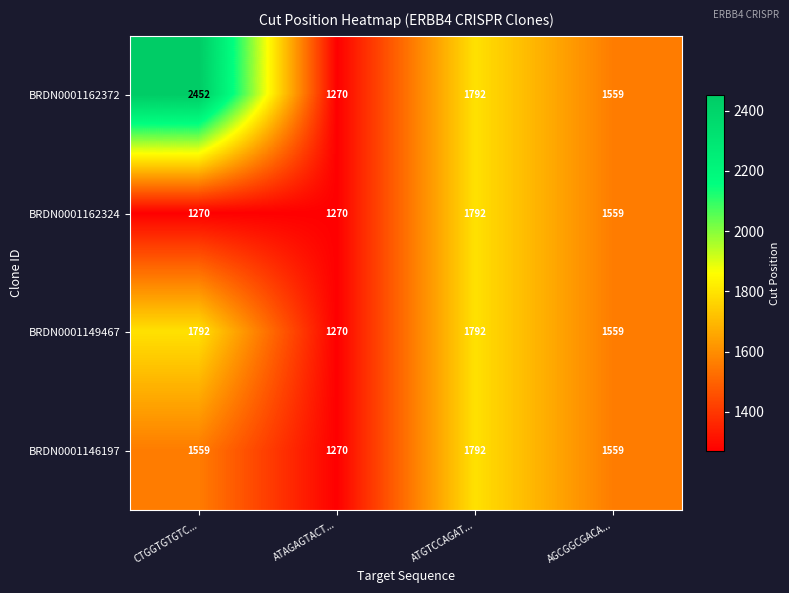

Reading left to right, extract all data points from this chart.

BRDN0001162372: 2452	1270	1792	1559
BRDN0001162324: 1270	1270	1792	1559
BRDN0001149467: 1792	1270	1792	1559
BRDN0001146197: 1559	1270	1792	1559